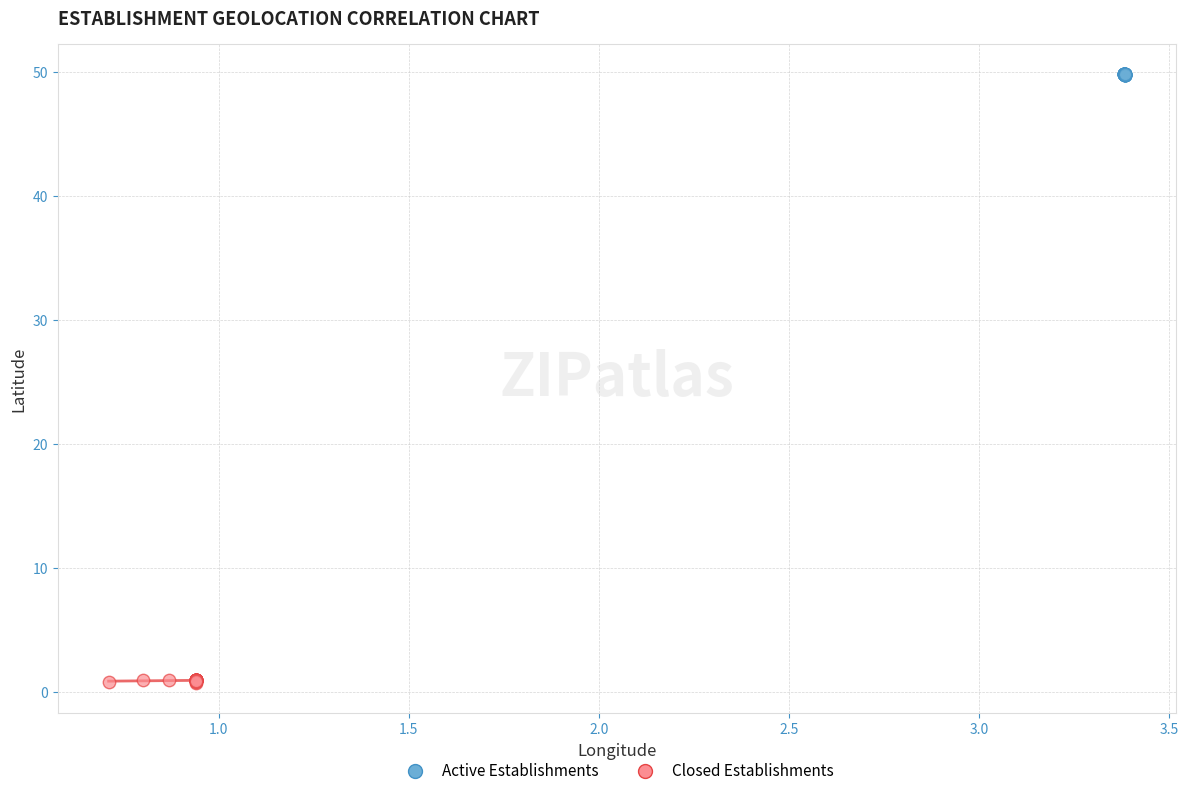

Which series contains the highest Y value?

Active Establishments